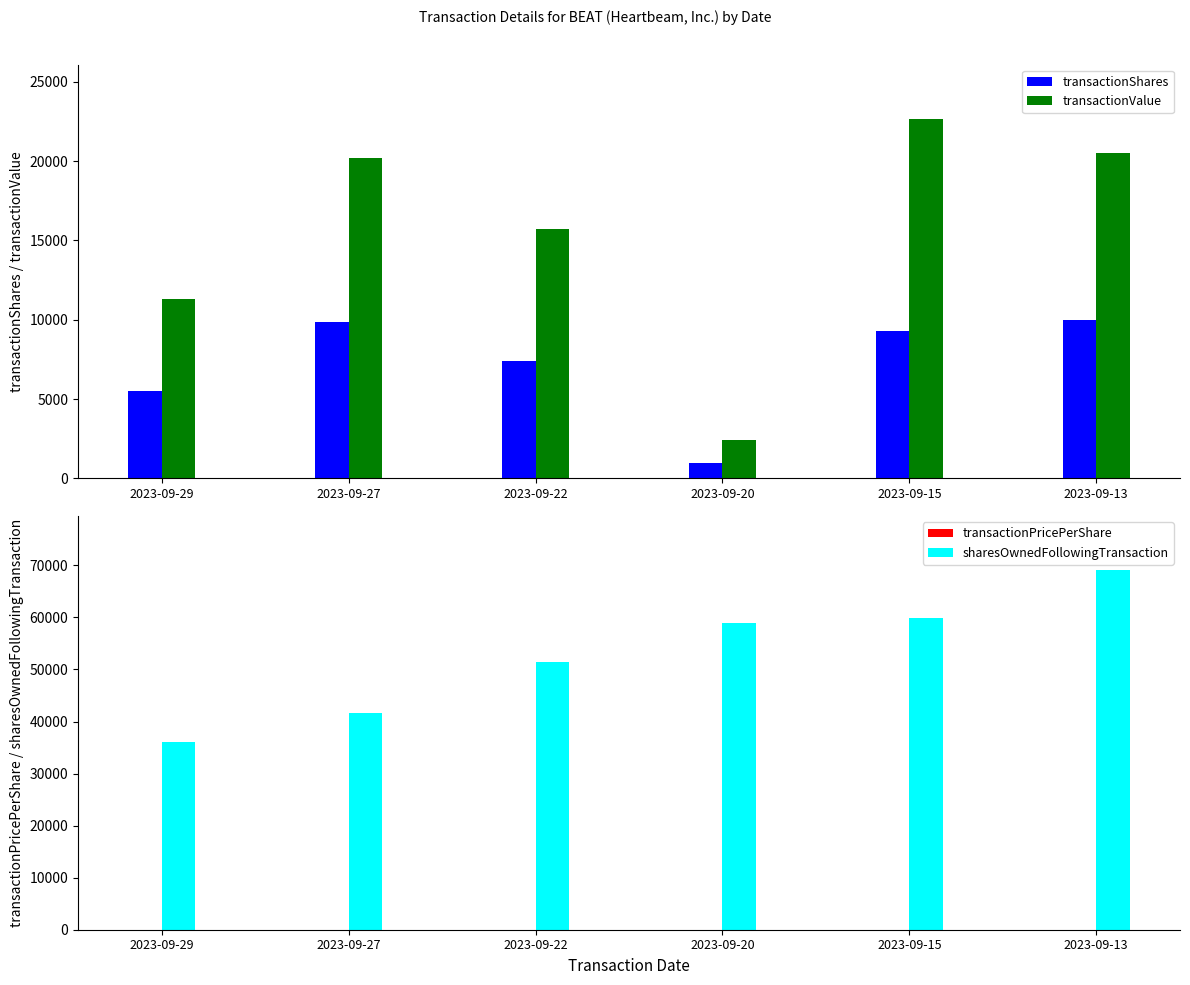

At which category does the chart reach its peak across all series?

2023-09-13